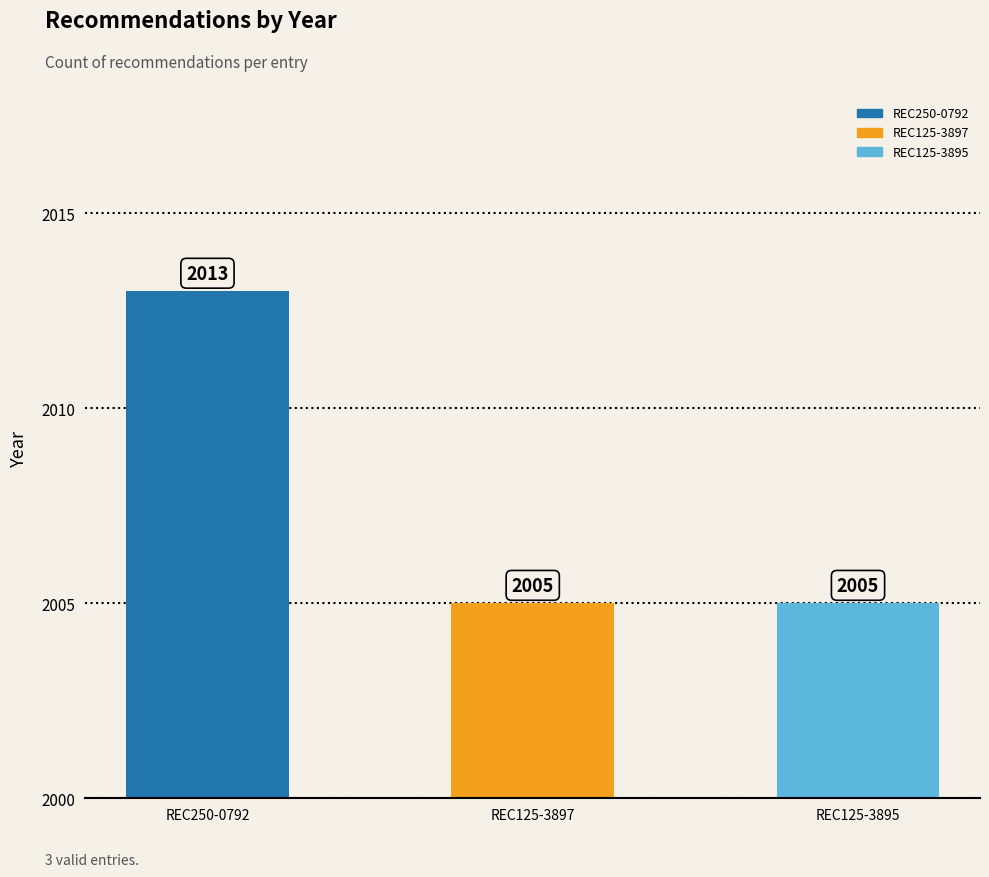

What position from the right is REC125-3897?

2